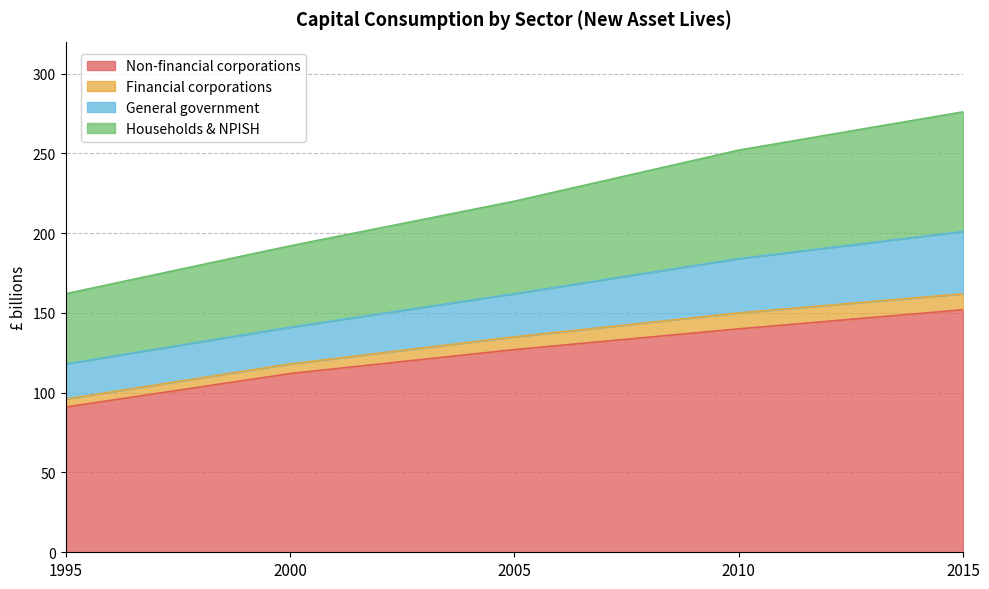

What is the total value across all series at 2010?

252